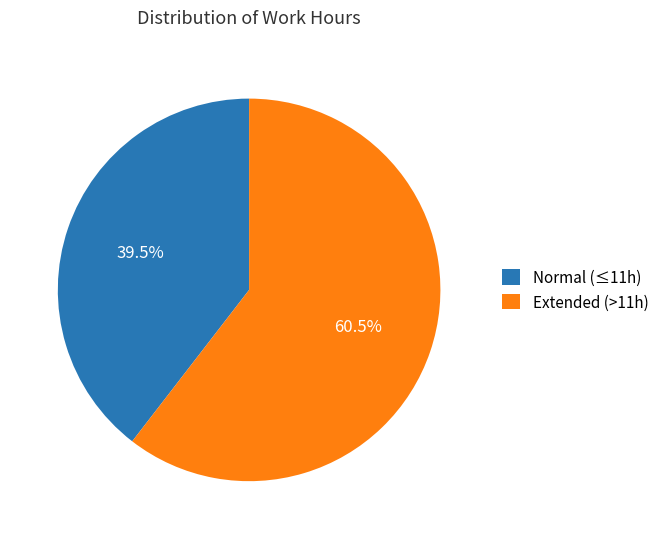

How many slices are in this pie chart?

2